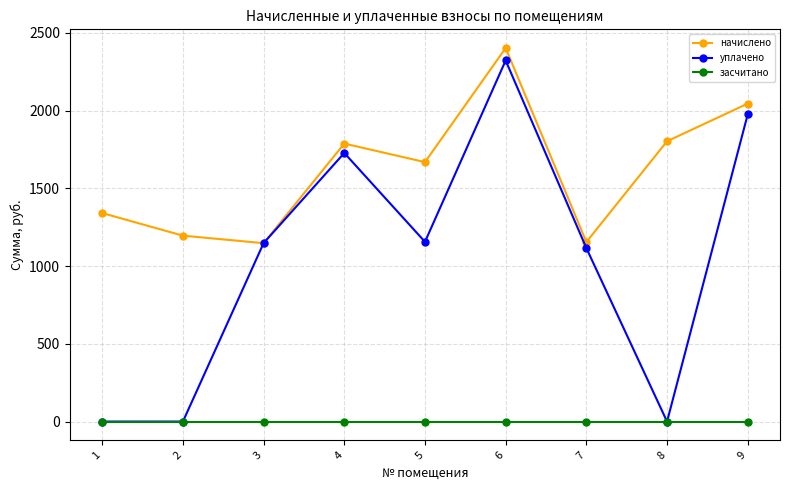

At 5, list the series in order from smallest to largest.

засчитано, уплачено, начислено